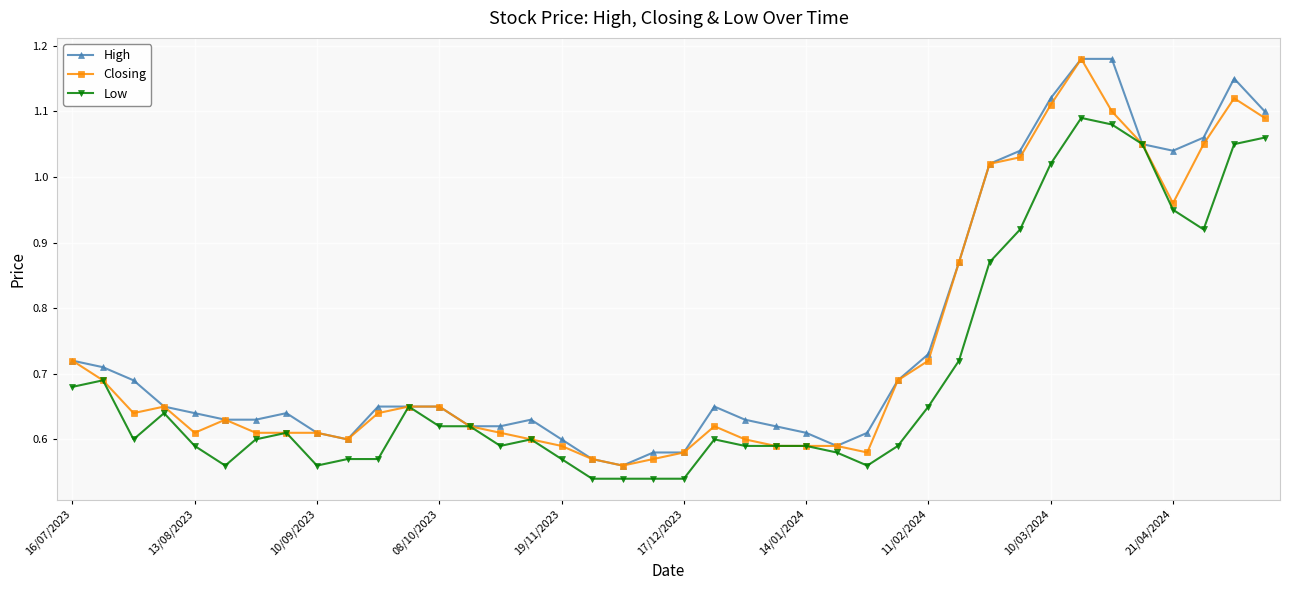

True or false: High has more than 0 interior local peaks.

True